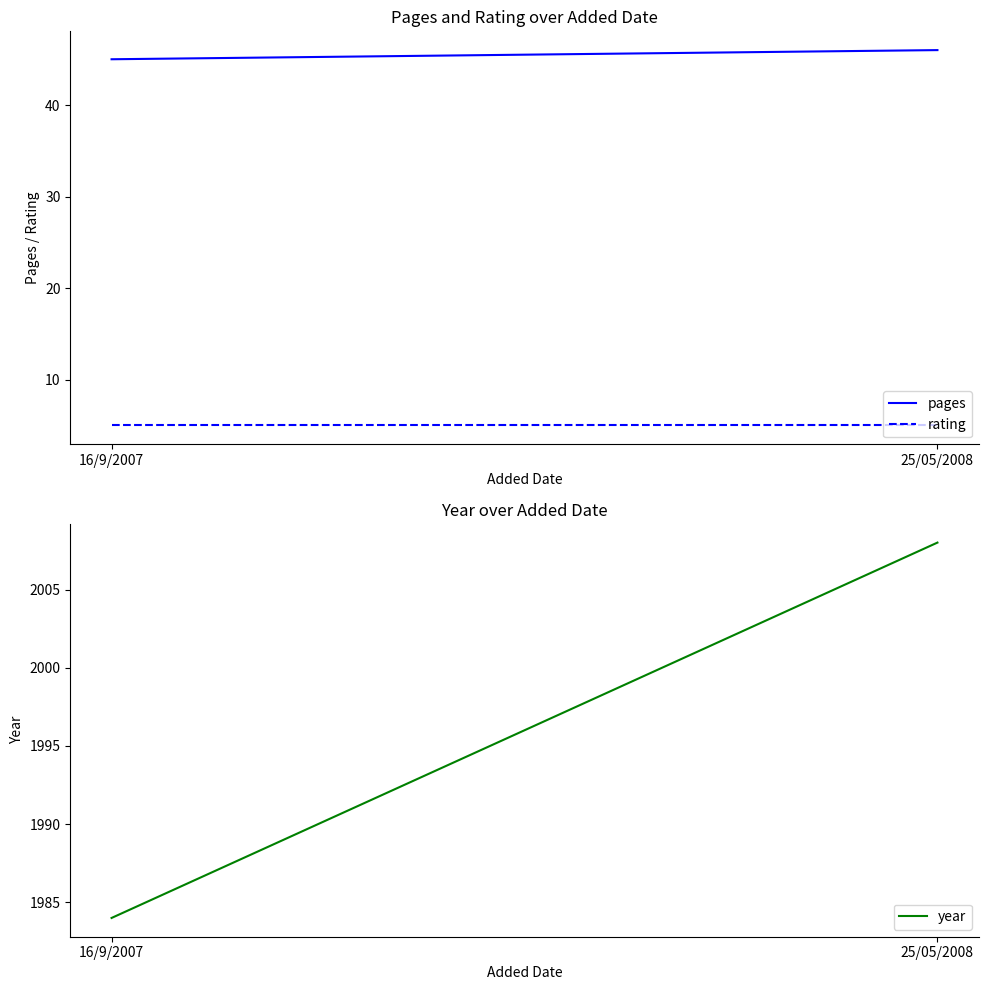

The pages series shows 45 at 16/9/2007. True or false?

True